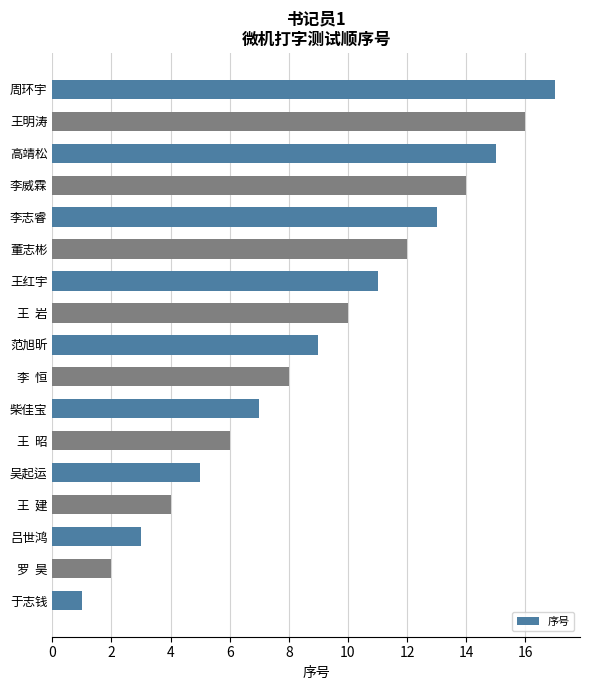

Approximately how many times larger is the value at 高靖松 compared to 王红宇?

1.4